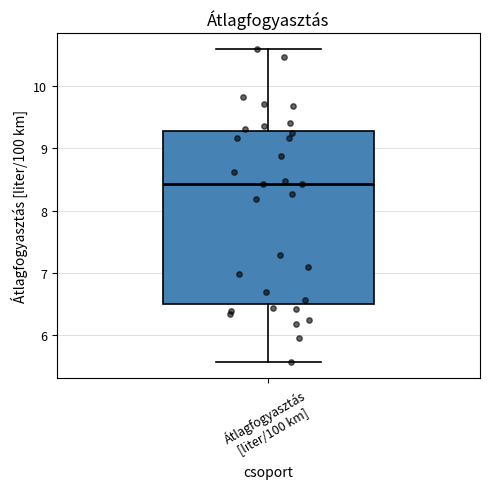

Read this box plot against the y-axis: the position of the median line, the range covered by the box, and the ends of both whiskers. The values are not printed on the chart, so give them approximately, as read against the axis.

median 8.4, box 6.5 to 9.3, whiskers 5.6 to 10.6